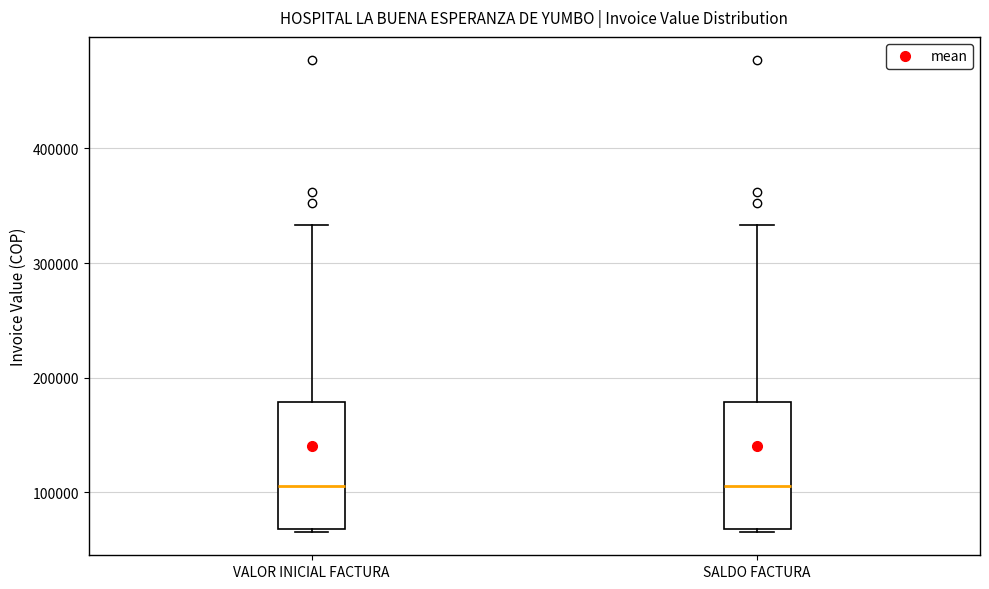

Reading left to right, read every box against the y-axis: the position of its median line, the range the box covers, and the ends of its whiskers. The values are not printed on the chart, so give them approximately, as read against the axis.

VALOR INICIAL FACTURA: median 110000, box 70000 to 180000, whiskers 70000 to 330000
SALDO FACTURA: median 110000, box 70000 to 180000, whiskers 70000 to 330000